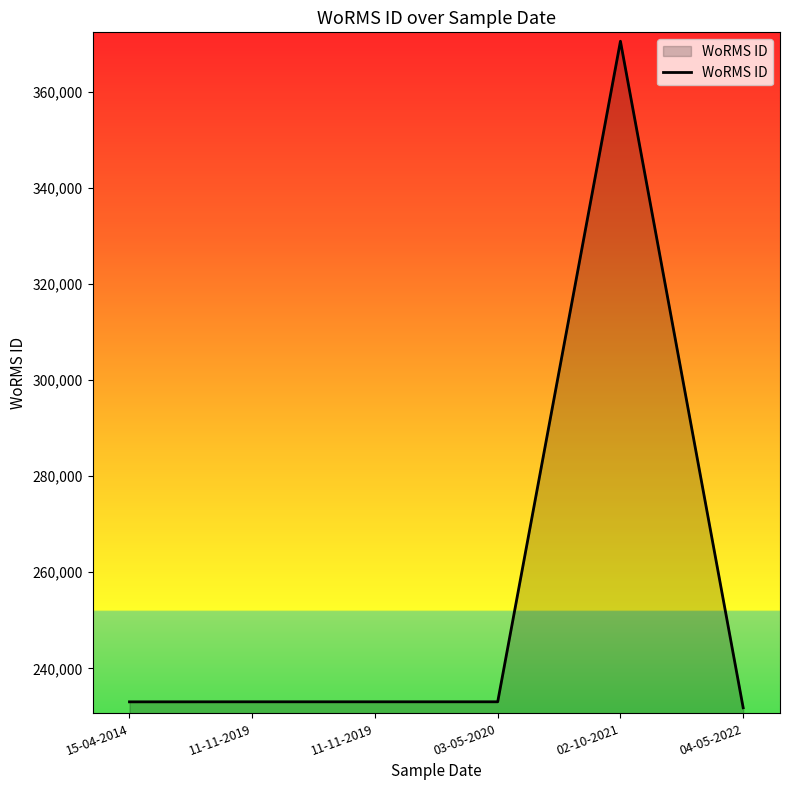

What is the average value?

255740